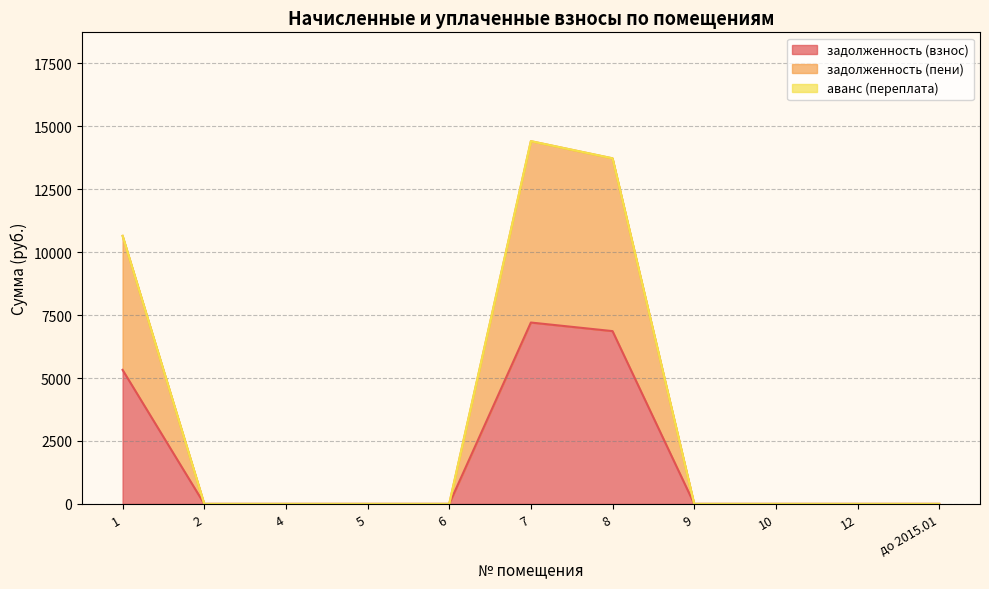

Count the задолженность (пени) values in the range 0 to 10648.

9